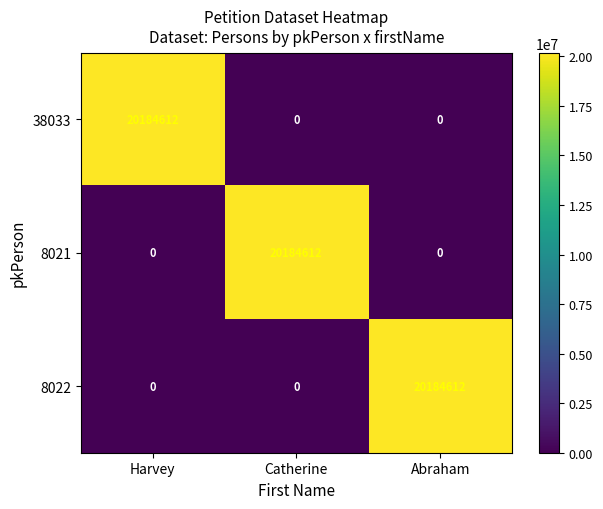

How many categories are shown in the chart?

3